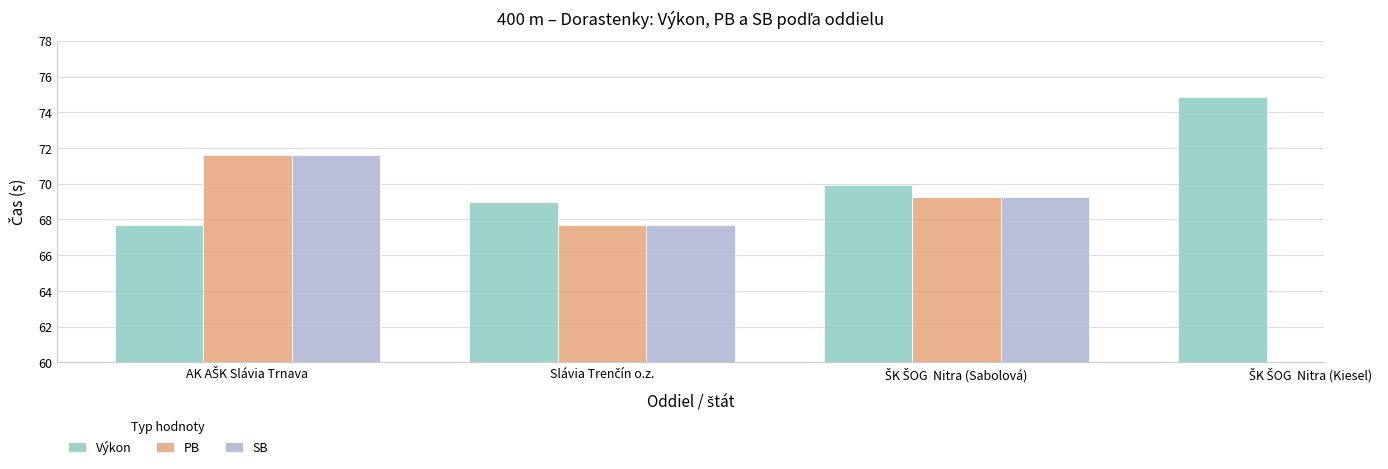

What is the approximate value of SB at Slávia Trenčín o.z.?

67.7